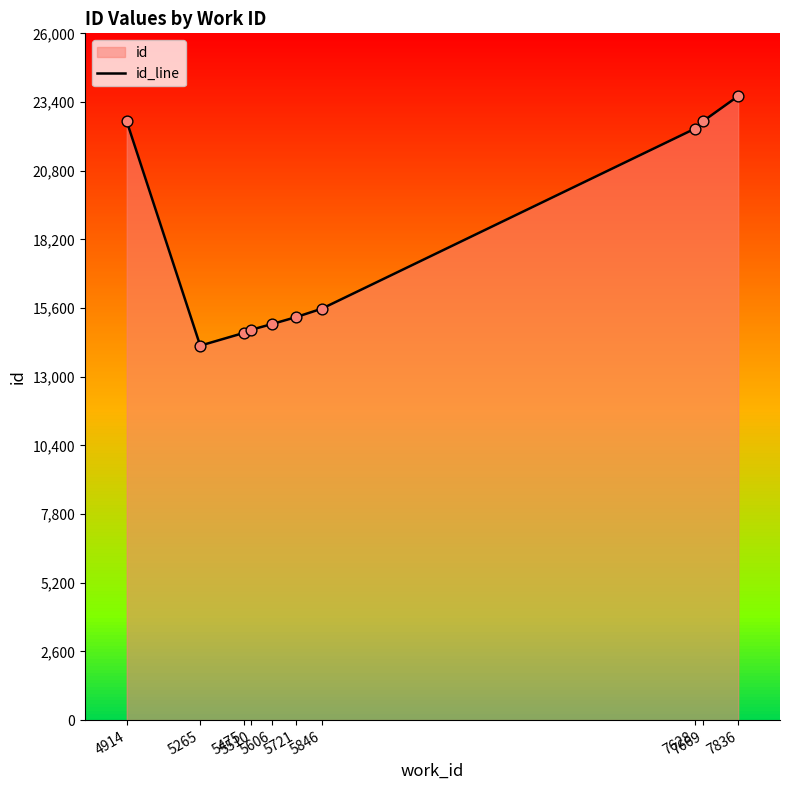

What is the change in value from 5721 to 7669?

+7427